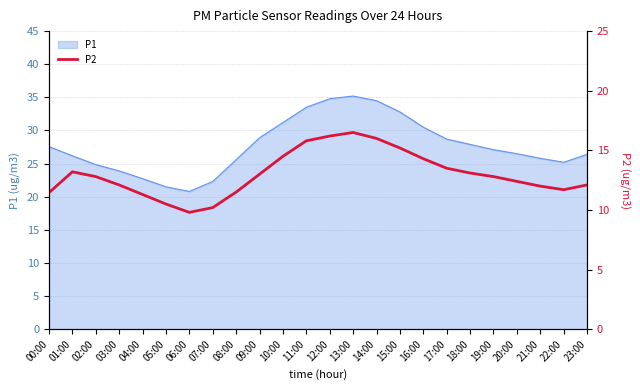

Reading left to right, extract all data points from this chart.

11.4	13.2	12.8	12.1	11.3	10.5	9.8	10.2	11.5	13.0	14.5	15.8	16.2	16.5	16.0	15.2	14.3	13.5	13.1	12.8	12.4	12.0	11.7	12.1